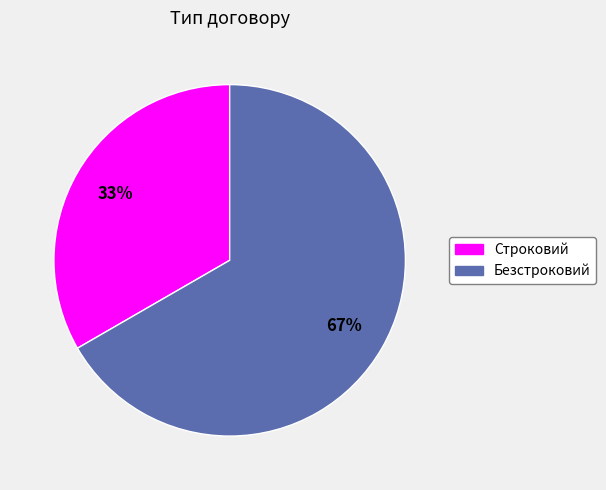

Which has a higher value, Безстроковий or Строковий?

Безстроковий